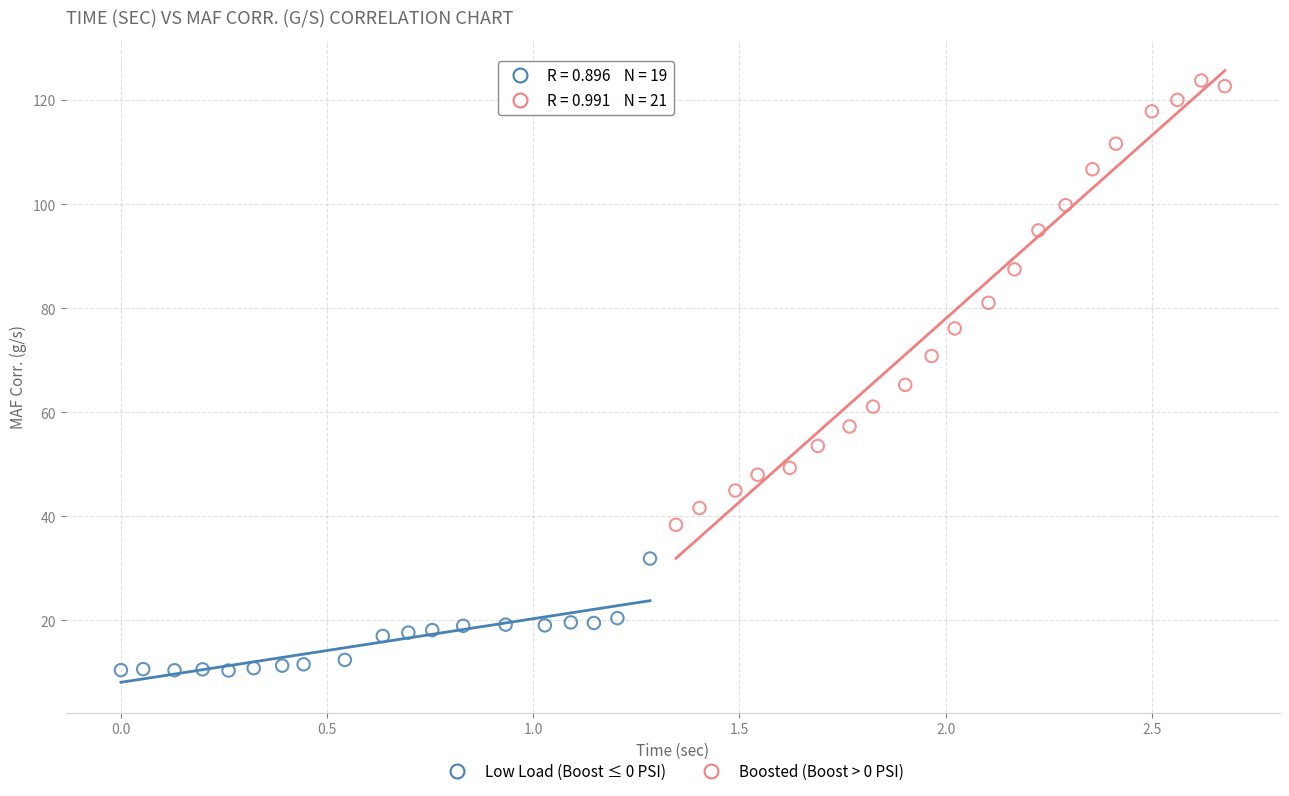

Which series reaches the minimum Y coordinate?

Low Load (Boost ≤ 0 PSI)